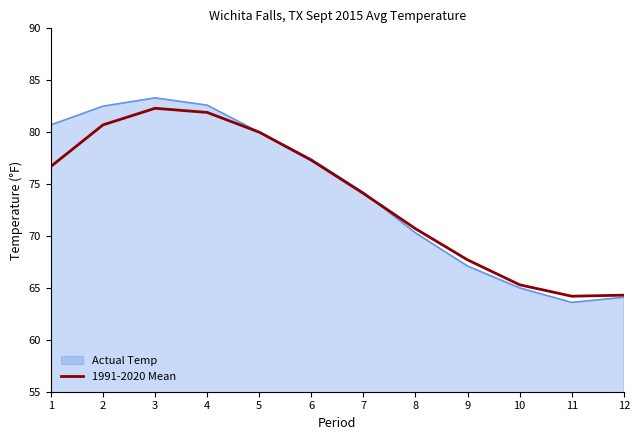

What value does the Actual Temp series have at 1?

80.7